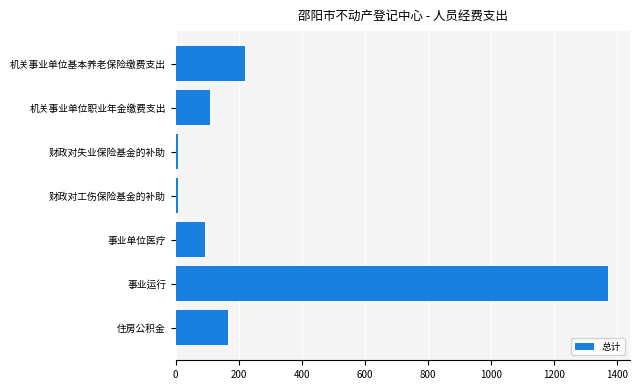

The chart shows a value of 2389.3 at 事业运行. True or false?

False